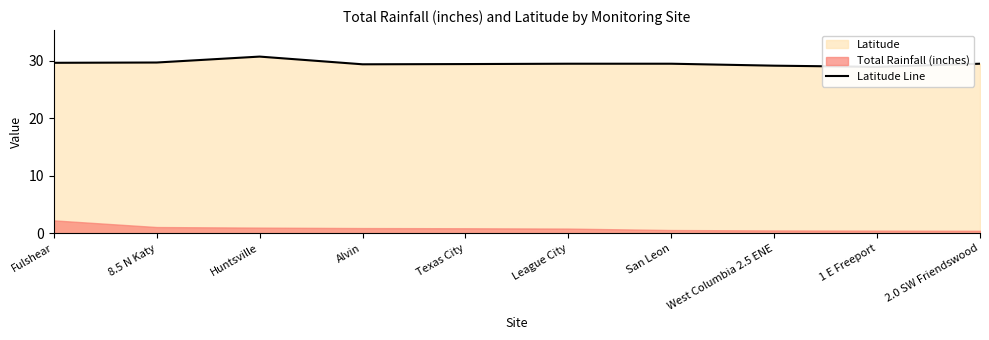

What is the sum of all values?

295.6